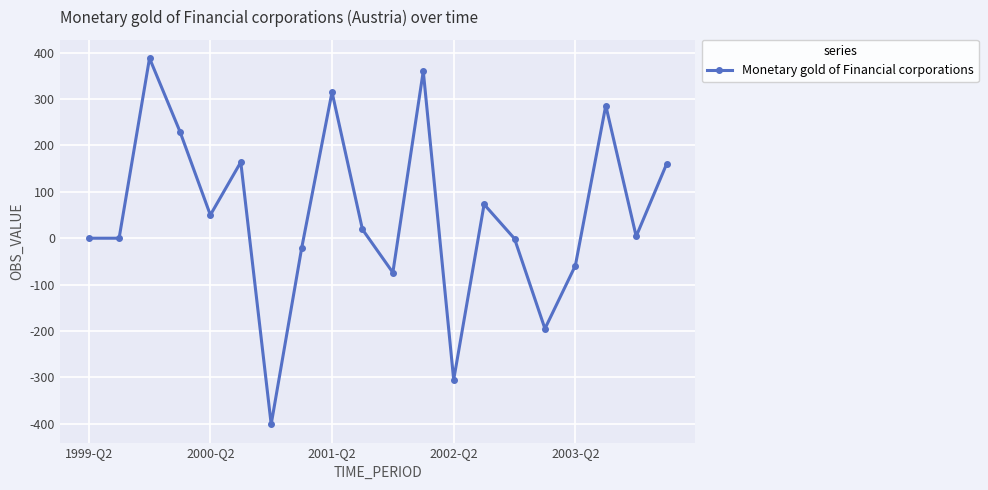

True or false: there are more than 1 points higher than both neighbors.

True